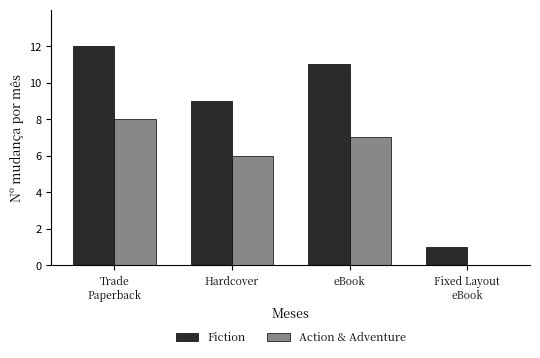

Where does the Action & Adventure series first go above 7?

Trade
Paperback